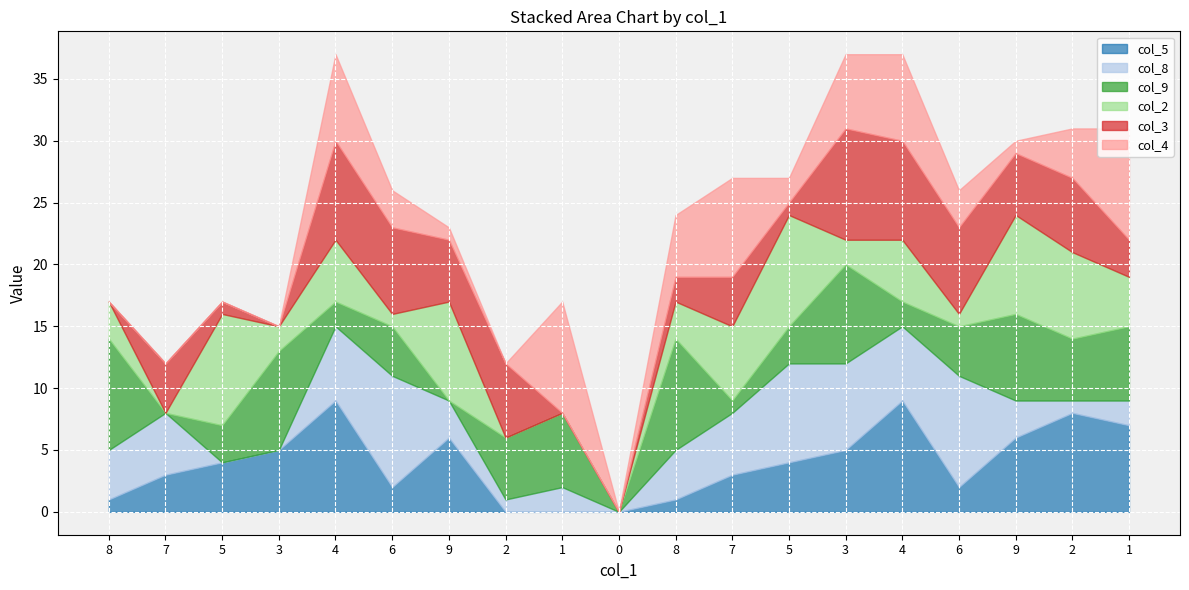

How many times do col_8 and col_2 cross each other?

7